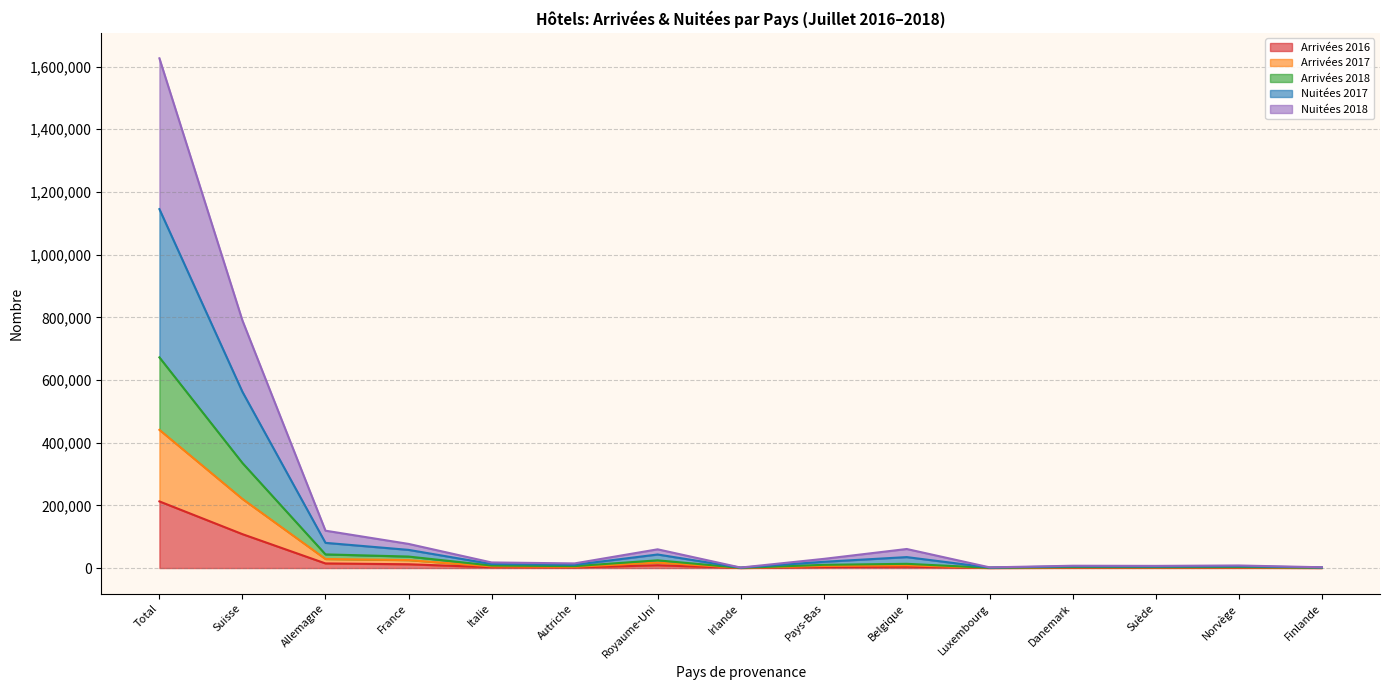

True or false: Arrivées 2017 and Nuitées 2018 cross at least once.

False